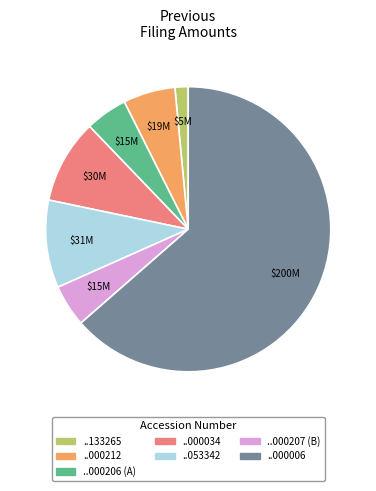

Does any single category account for the majority?

Yes